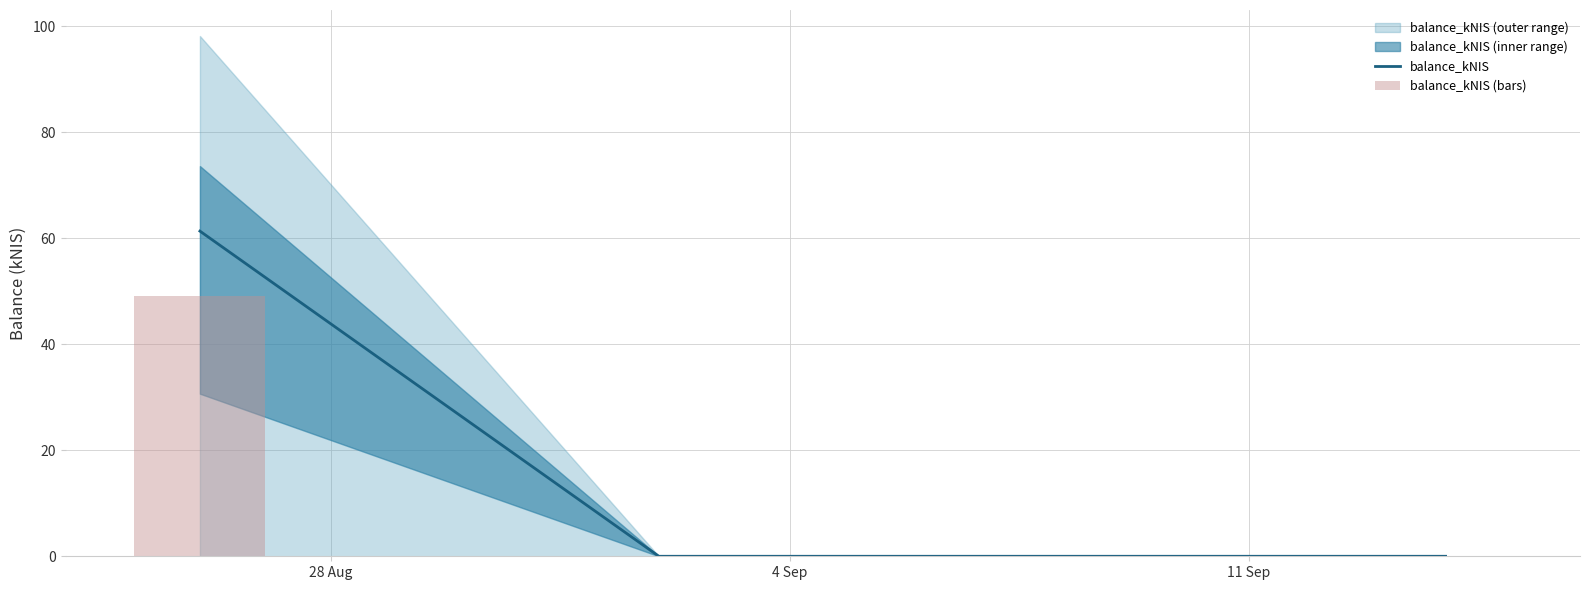

What is the maximum value for balance_kNIS?

61.3